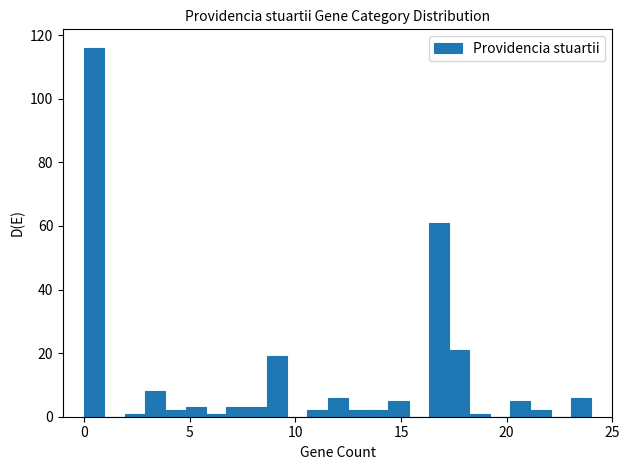

Read against the x-axis, roughly where is the centre of the tallest bar?

0.5